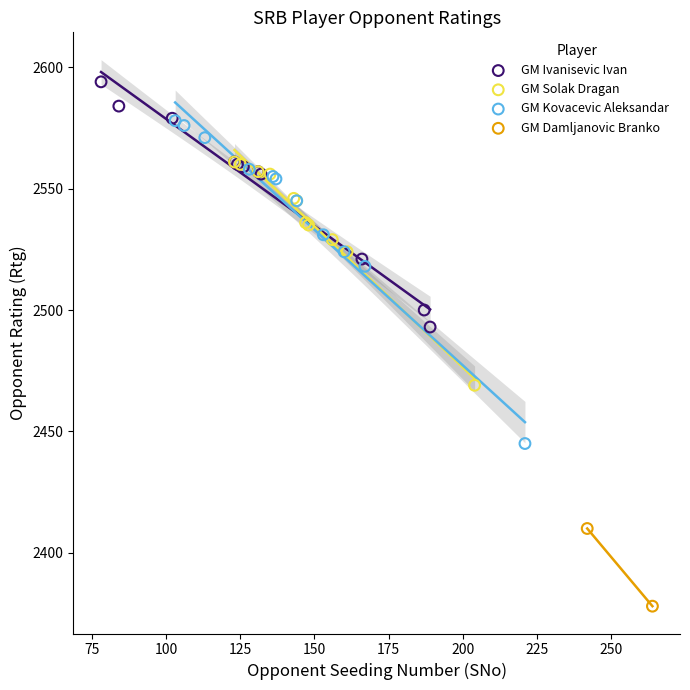

Which series contains the lowest Y value?

GM Damljanovic Branko